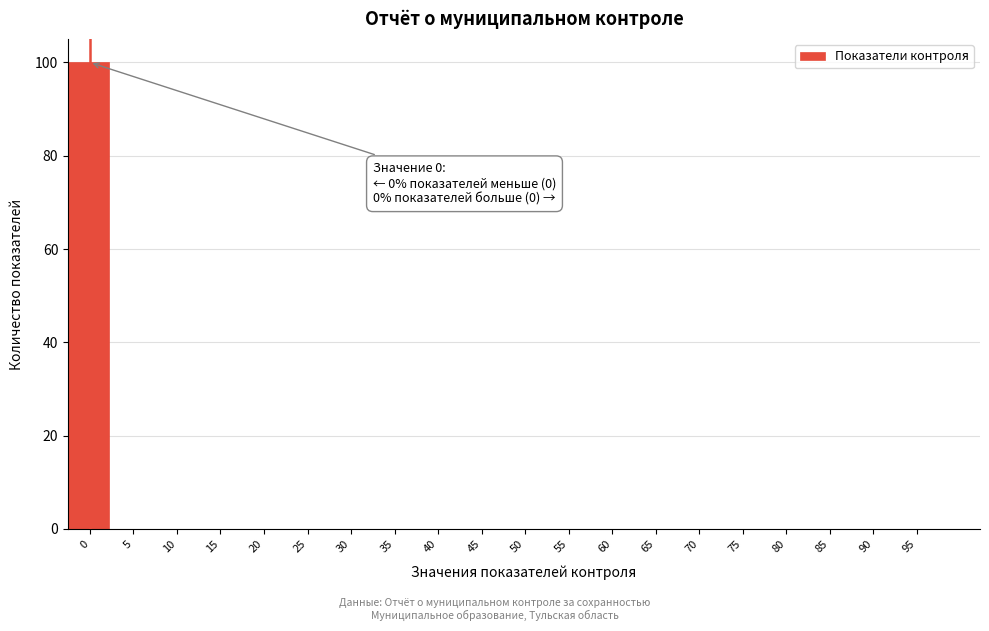

Reading left to right, what are all the values shown in this chart?

0=100	5=0	10=0	15=0	20=0	25=0	30=0	35=0	40=0	45=0	50=0	55=0	60=0	65=0	70=0	75=0	80=0	85=0	90=0	95=0